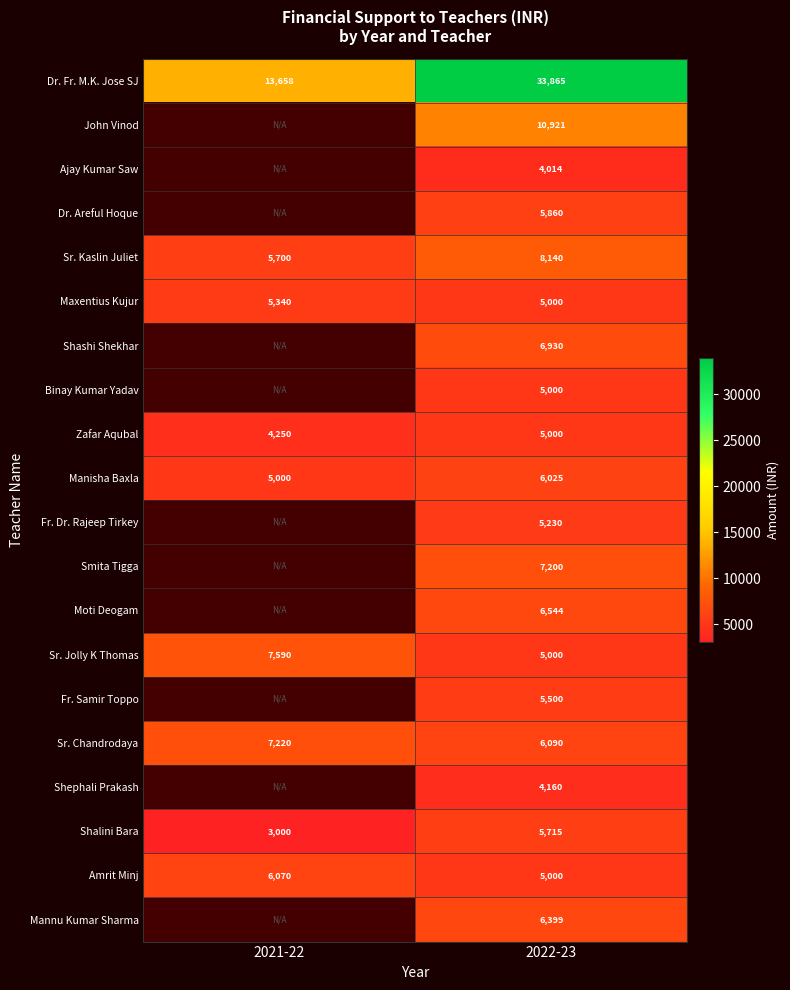

What is the difference between the Sr. Jolly K Thomas values at 2021-22 and 2022-23?

2590